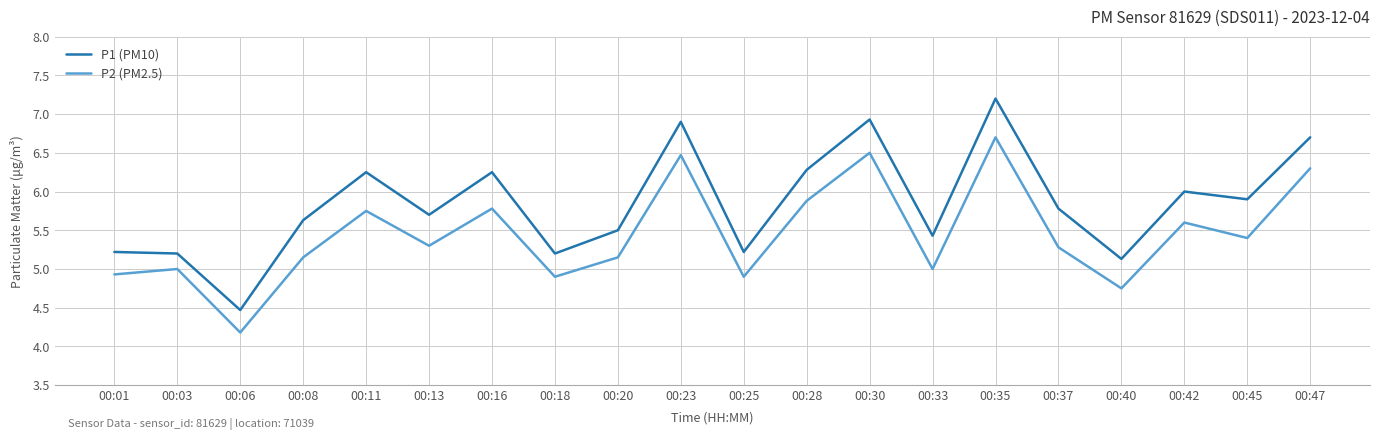

What is the lowest value of the P1 (PM10) series?

4.5